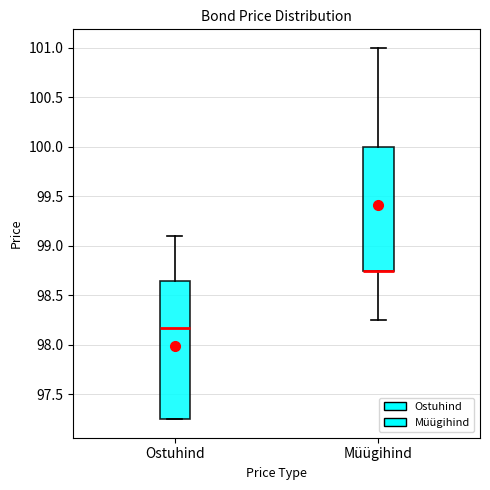

Reading left to right, transcribe this box plot: for each box, give where its median line is, the range the box spans, and where its two whiskers end, as read against the y-axis. The values are not printed on the chart, so give them approximately, as read against the axis.

Ostuhind: median 98.15, box 97.25 to 98.65, whiskers 97.25 to 99.10
Müügihind: median 98.75 (drawn on the box's lower edge), box 98.75 to 100.00, whiskers 98.25 to 101.00